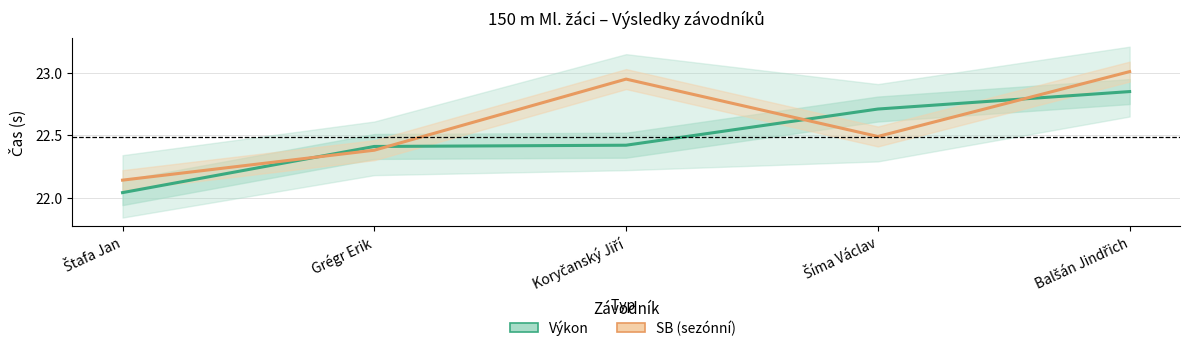

Is the value of SB at Grégr Erik greater than the value of Výkon at Koryčanský Jiří?

No